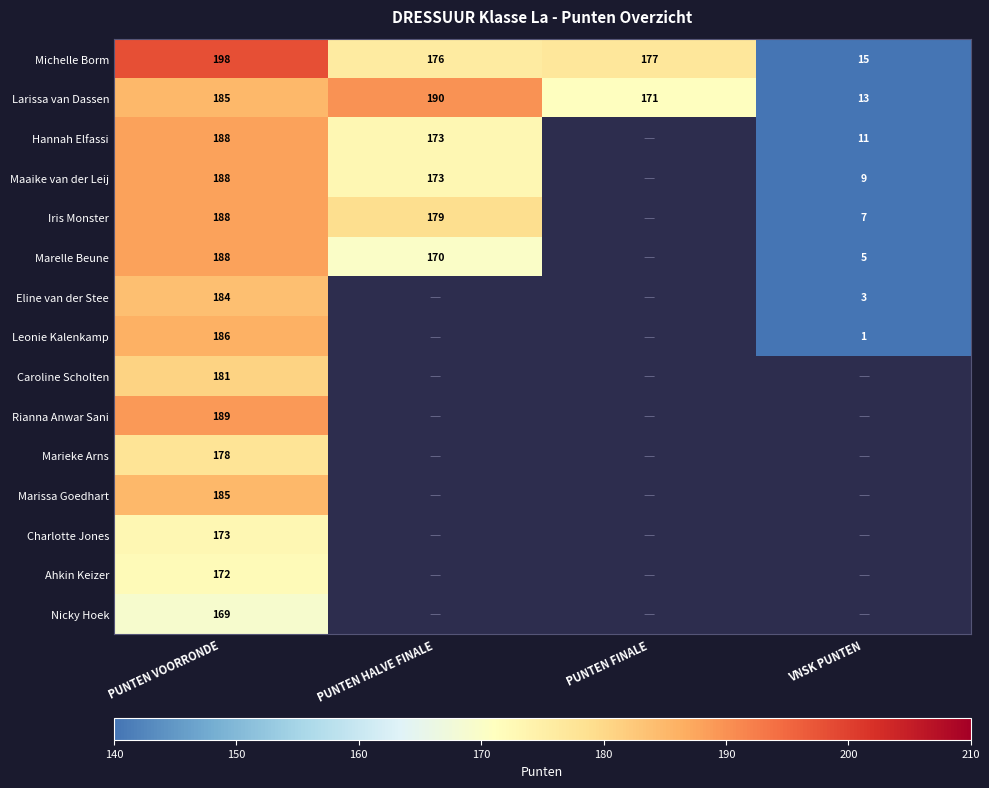

The Iris Monster series shows 294.8 at PUNTEN HALVE FINALE. True or false?

False